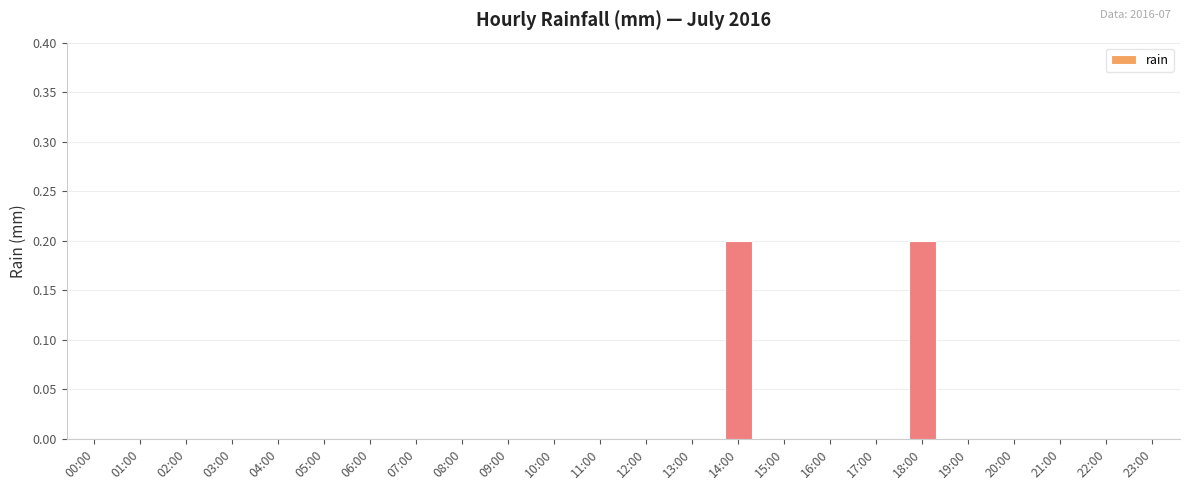

List the labels in order of value, largest first.

14:00, 18:00, 00:00, 01:00, 02:00, 03:00, 04:00, 05:00, 06:00, 07:00, 08:00, 09:00, 10:00, 11:00, 12:00, 13:00, 15:00, 16:00, 17:00, 19:00, 20:00, 21:00, 22:00, 23:00